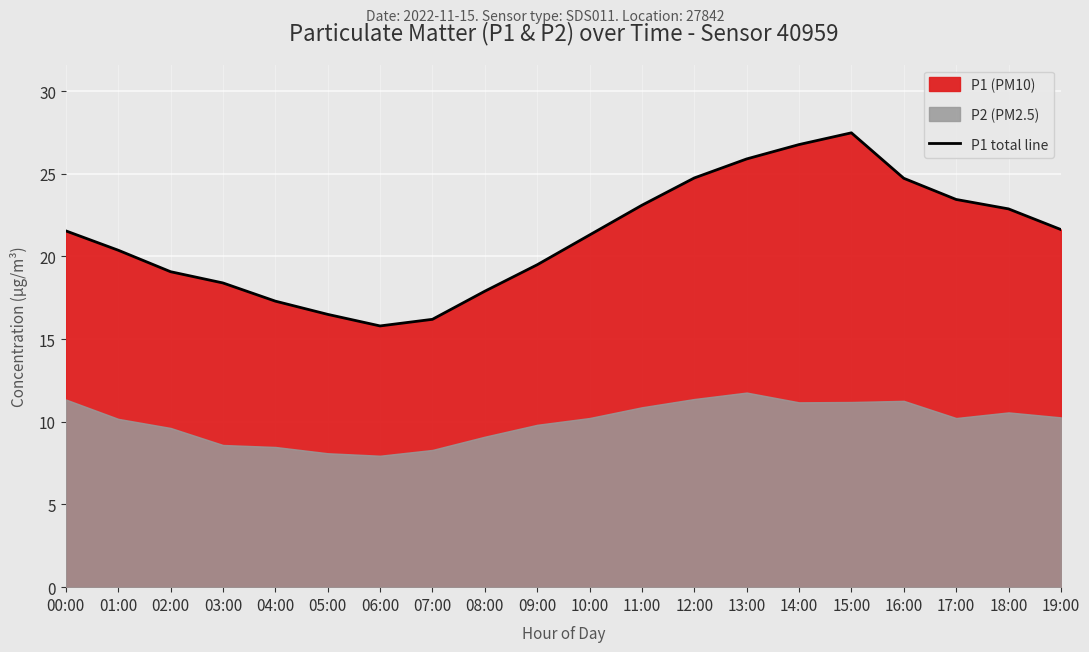

At which category does the chart reach its peak across all series?

15:00